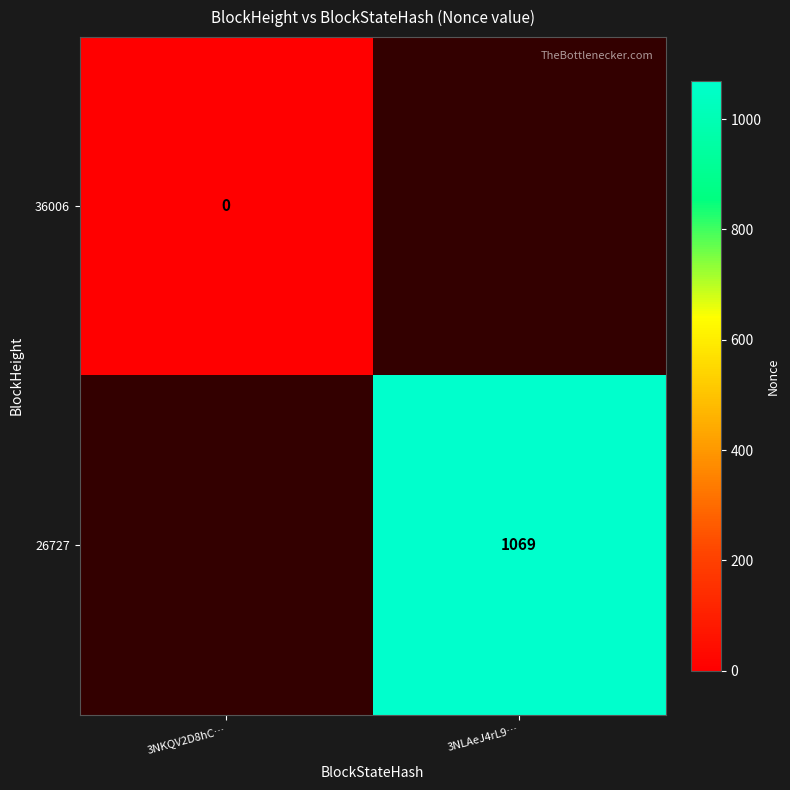

Rank the series by their maximum value, from lowest to highest.

36006, 26727